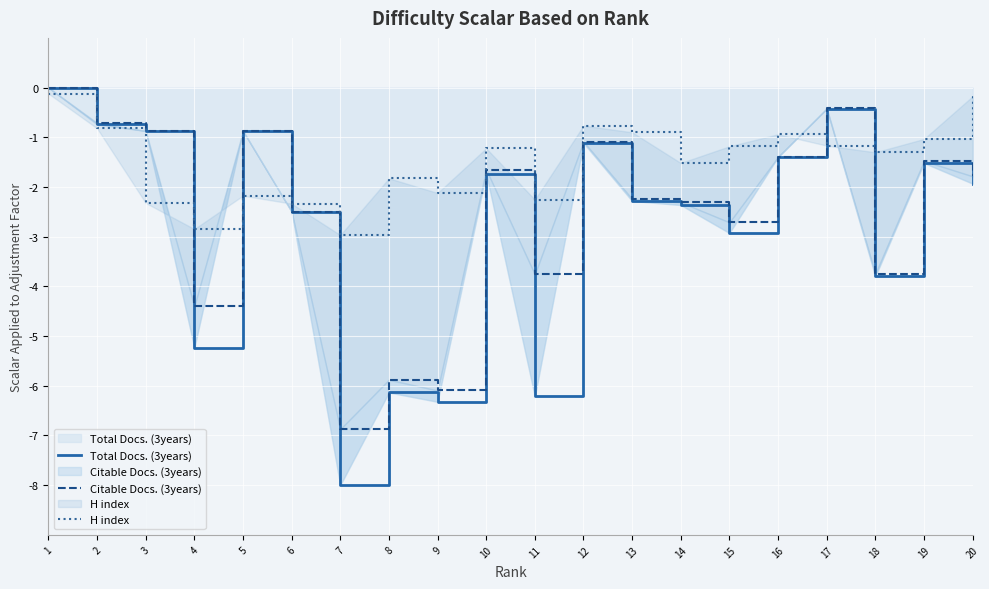

Between 6 and 16, which series saw the biggest shift?

H index